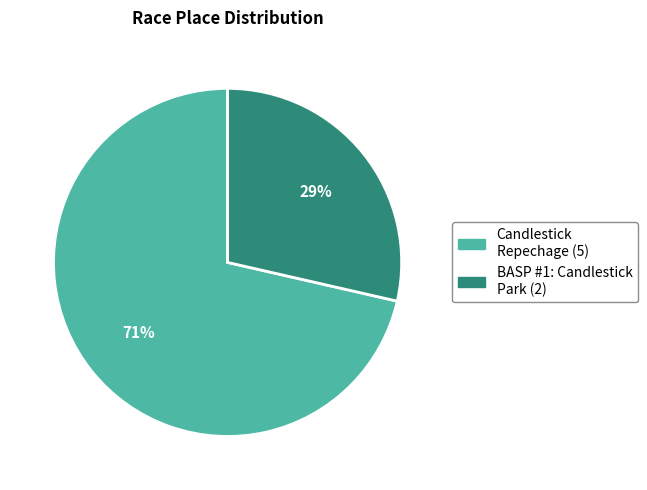

To the nearest percent, what is the average slice percentage?

50%